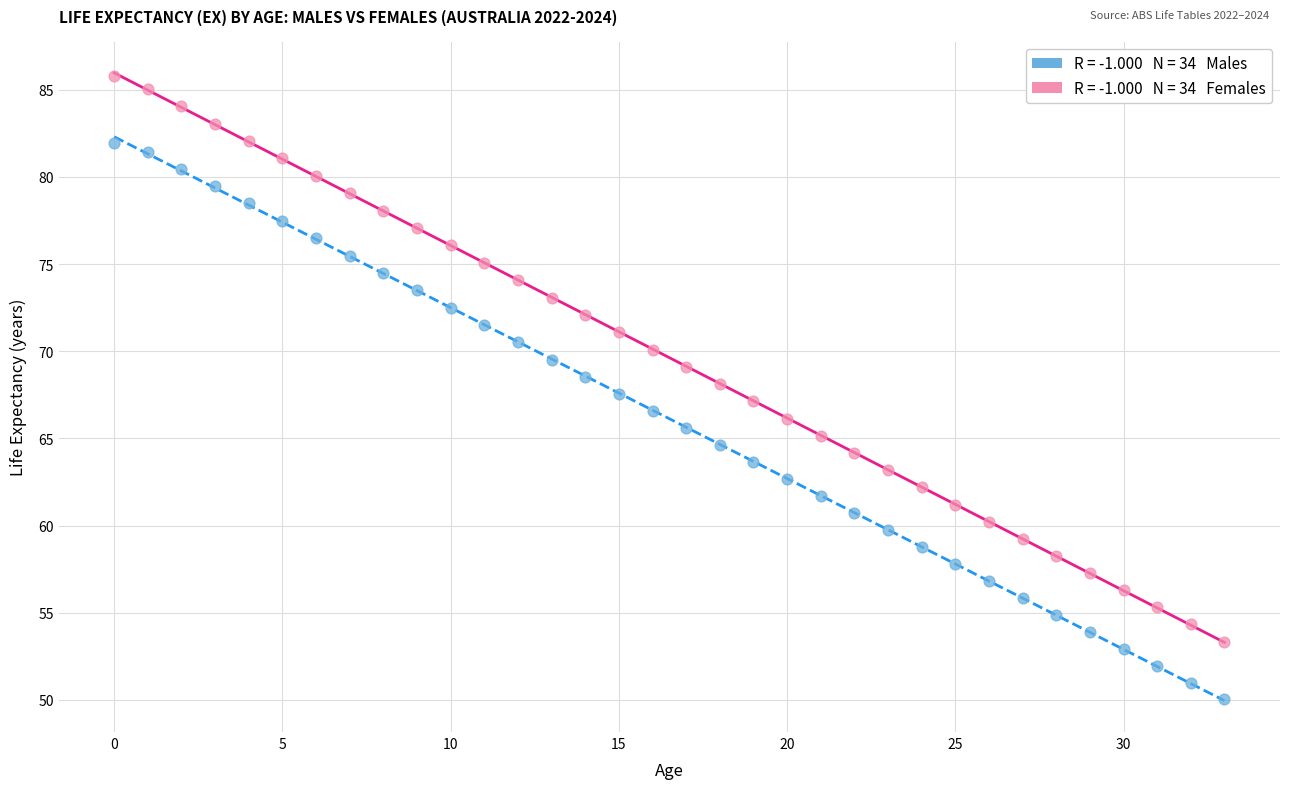

Across all data points, what is the range of Y values (max minus min)?

35.7